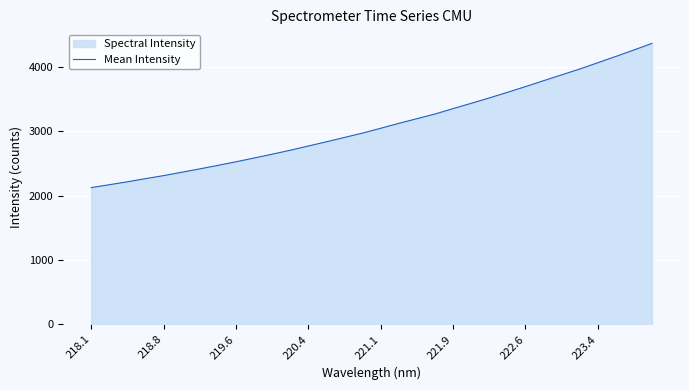

What is the greatest value displayed?

4364.5